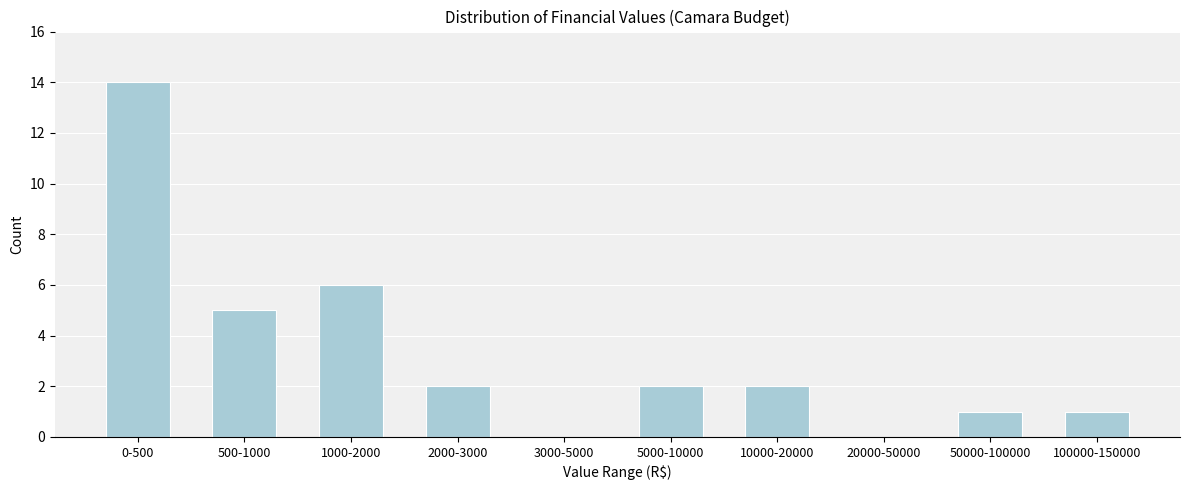

Reading right to left, extract all data points from this chart.

100000-150000=1	50000-100000=1	20000-50000=0	10000-20000=2	5000-10000=2	3000-5000=0	2000-3000=2	1000-2000=6	500-1000=5	0-500=14